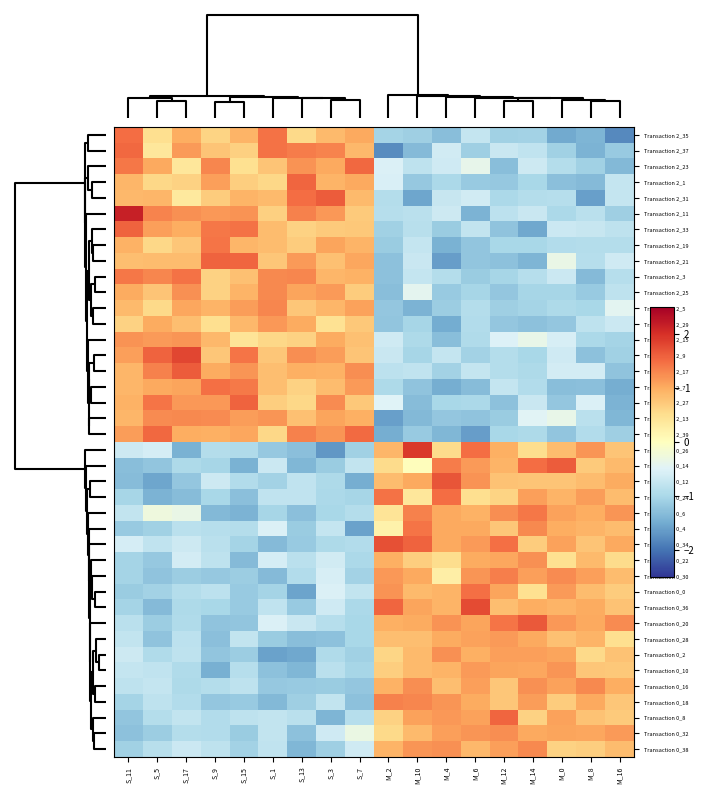

Which series has the largest total across all categories?

Transaction 2_11